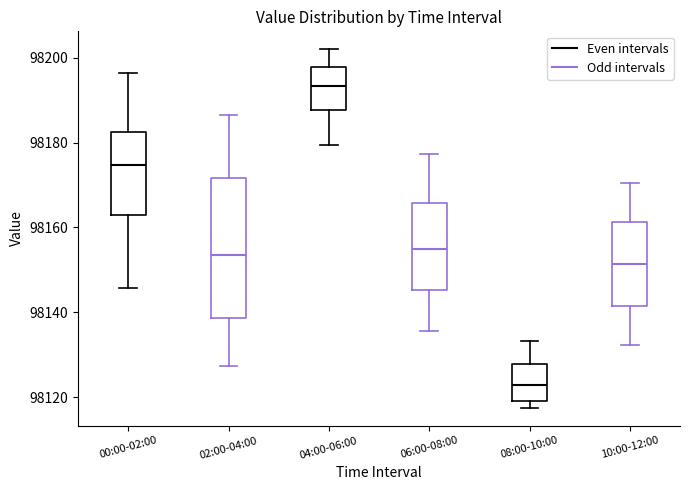

Where is the lower edge of the box for 08:00-10:00 (Even intervals) on the y-axis? The values are not printed on the chart, so give them approximately, as read against the axis.

98120